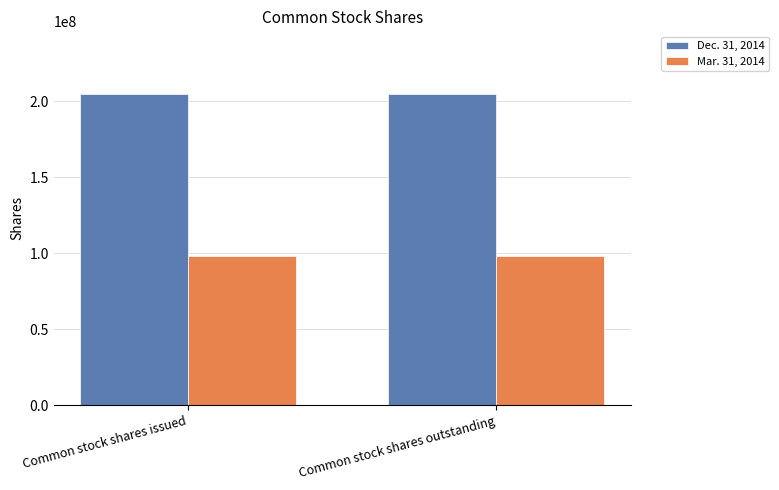

Is the value of Dec. 31, 2014 at Common stock shares outstanding greater than the value of Mar. 31, 2014 at Common stock shares outstanding?

Yes